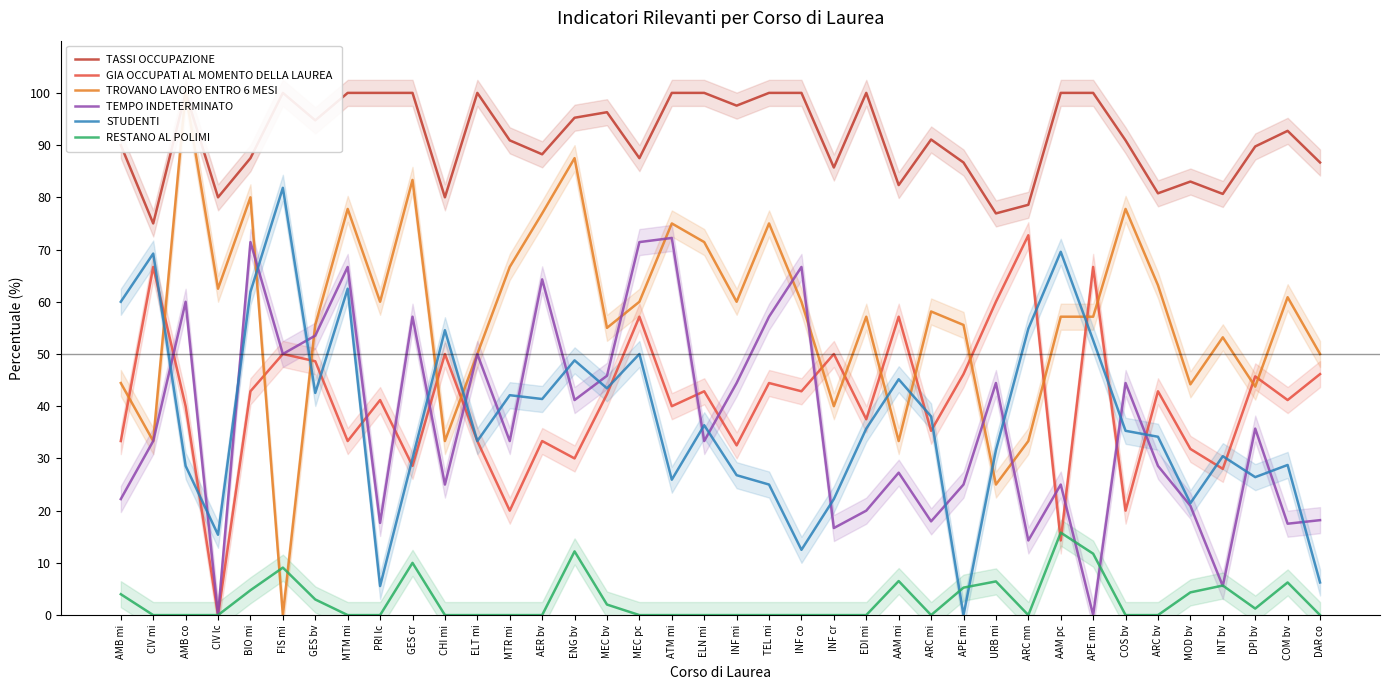

How many interior local valleys does the STUDENTI series have?

11